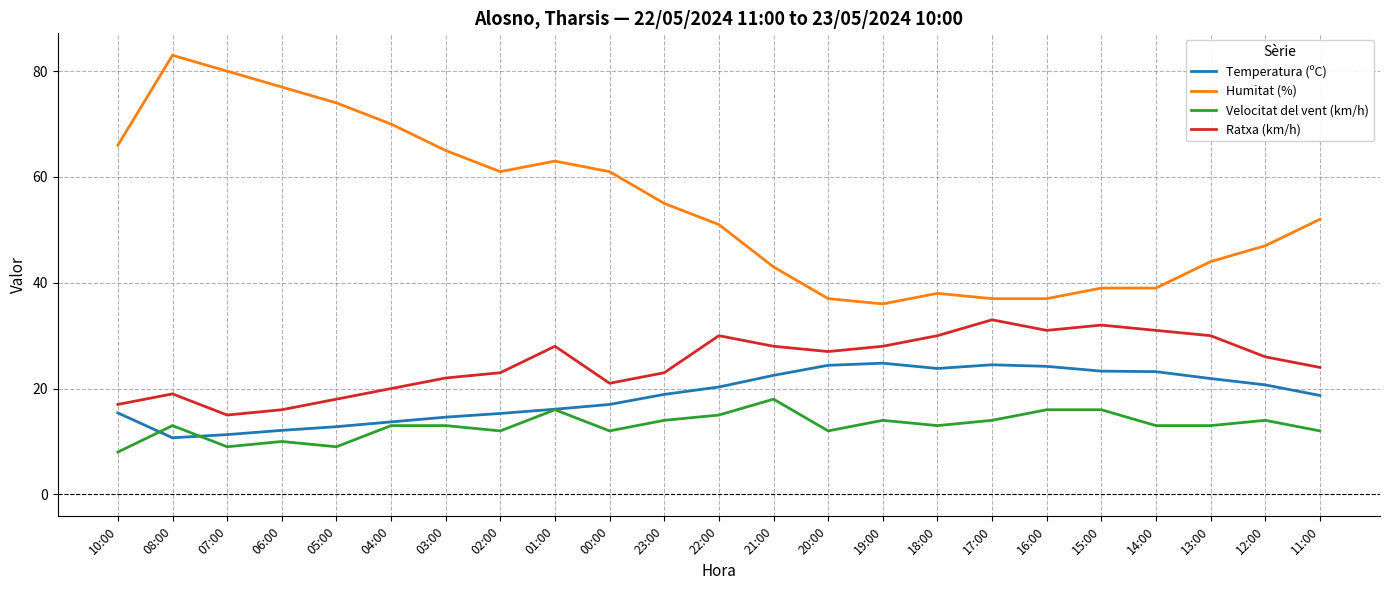

Is the value of Velocitat del vent (km/h) at 04:00 greater than the value of Ratxa (km/h) at 02:00?

No